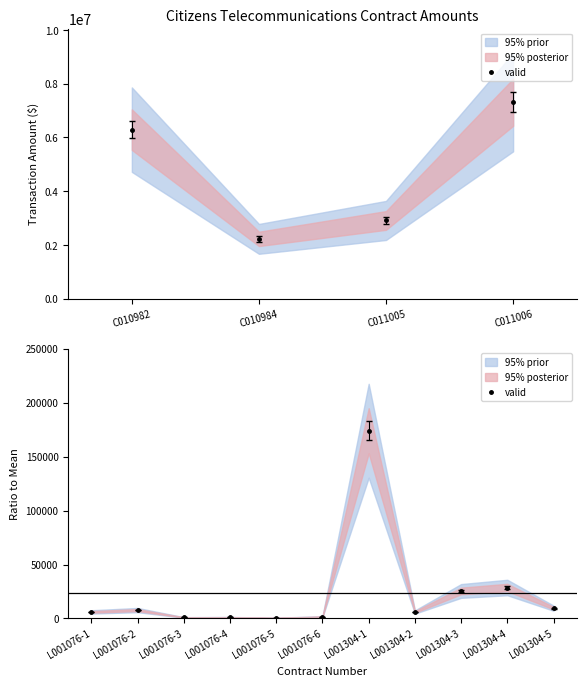

What is the value of the 9th point from the left?

25525.6